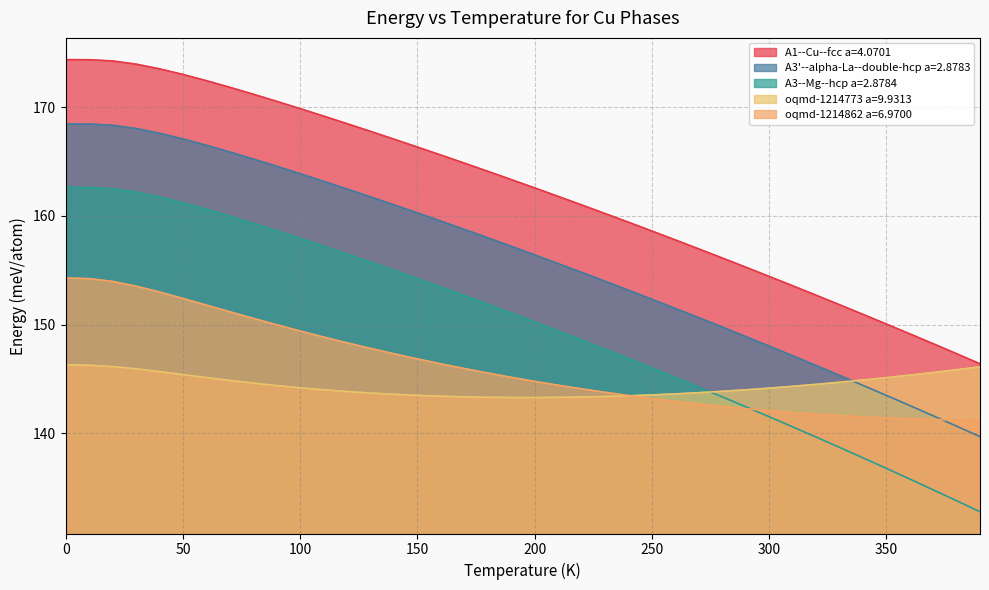

Which series has the widest spread of values?

A3--Mg--hcp a=2.8784